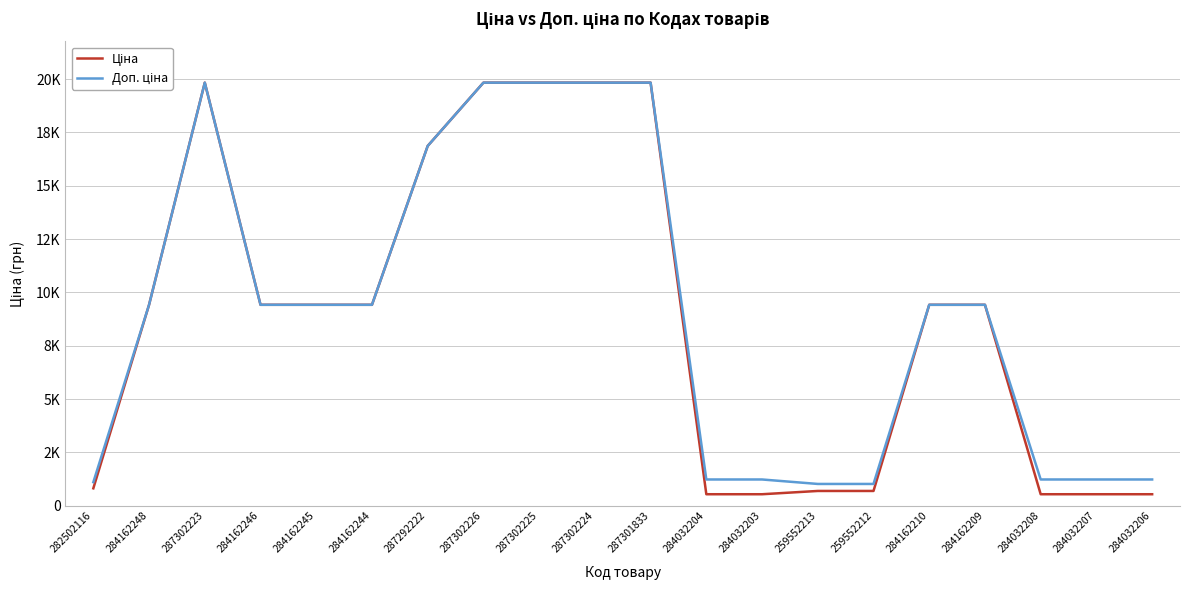

Does the chart have visible grid lines?

Yes